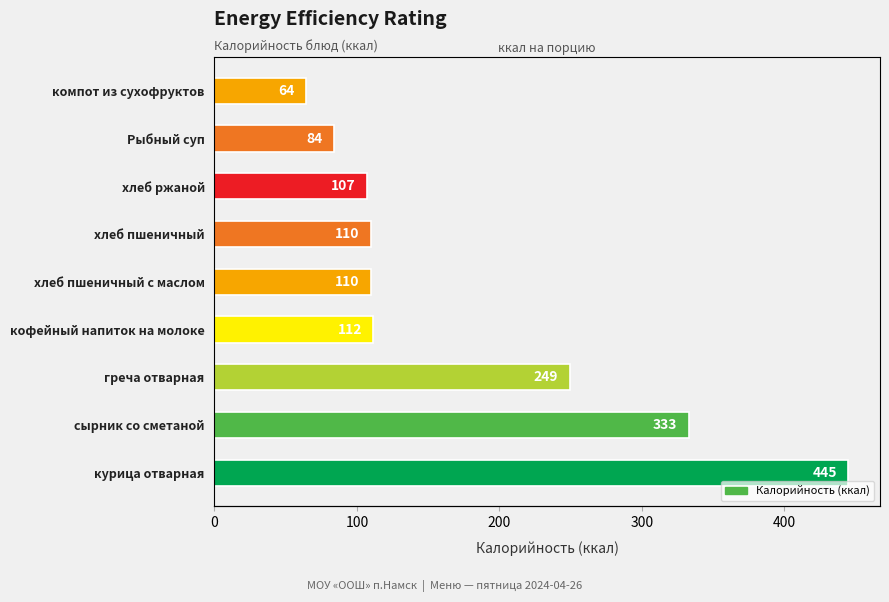

What value does the data have at Рыбный суп?

84.0